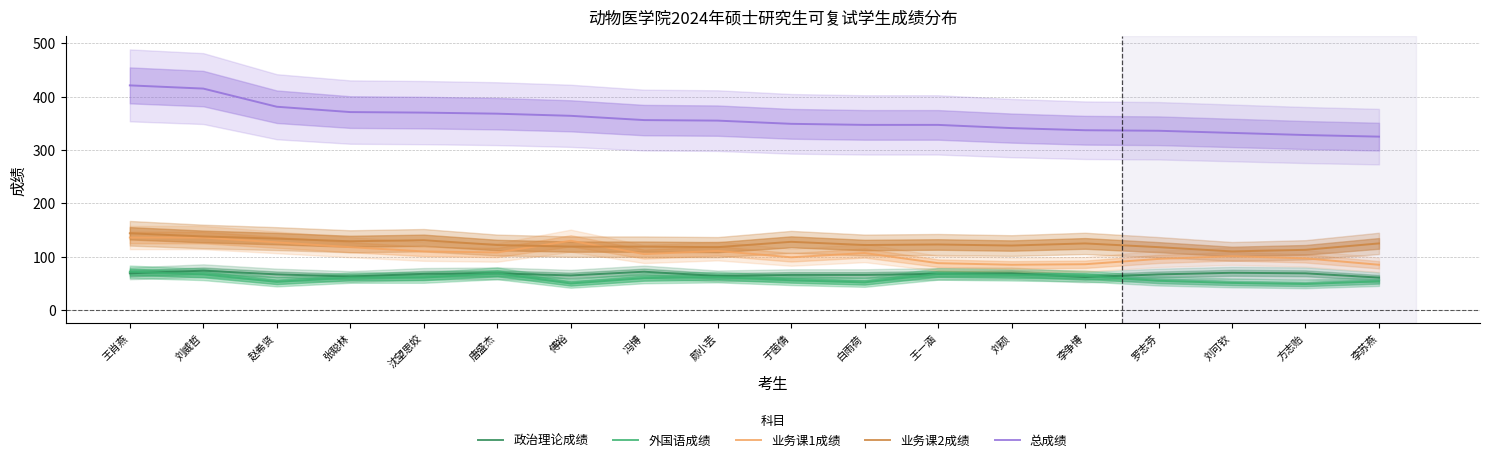

What is the average value of the 外国语成绩 series?

59